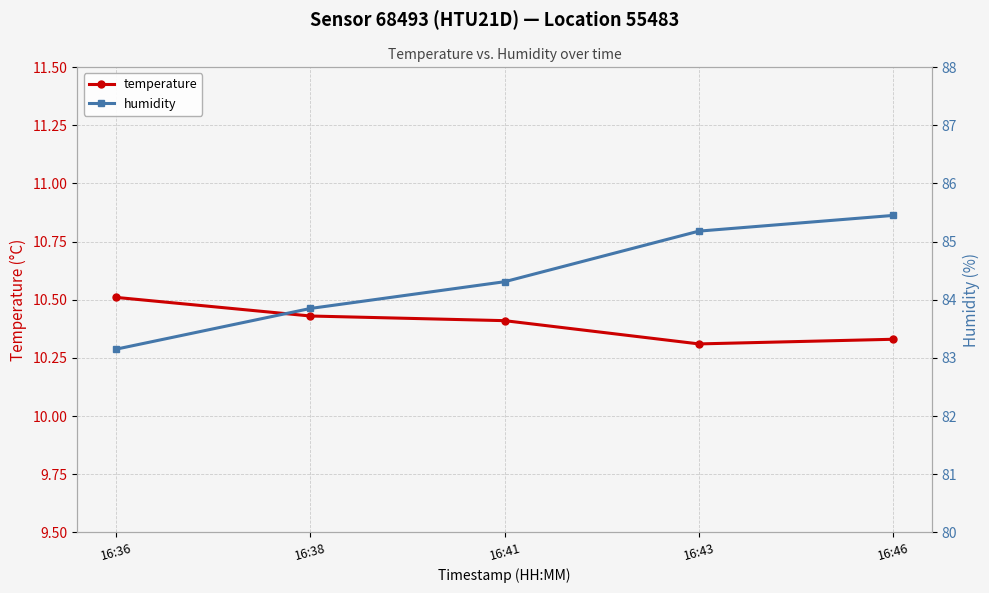

Which series has the largest range (max minus min)?

humidity